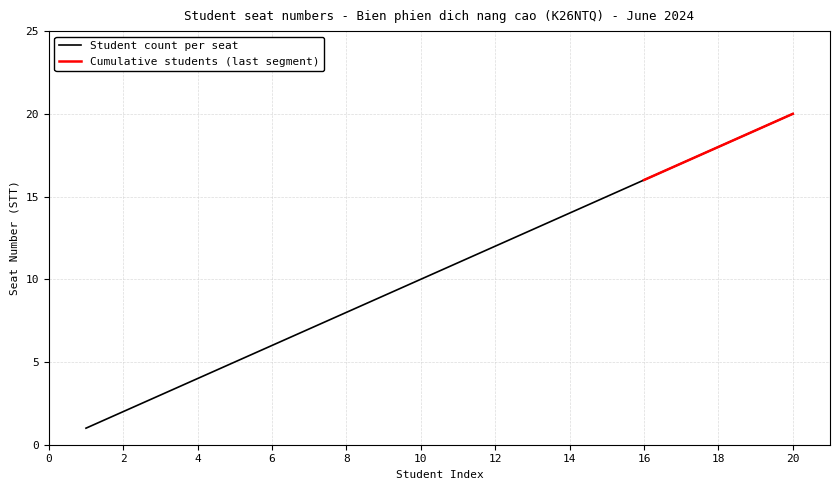

Rank the categories by value from highest to lowest.

20, 19, 18, 17, 16, 15, 14, 13, 12, 11, 10, 9, 8, 7, 6, 5, 4, 3, 2, 1